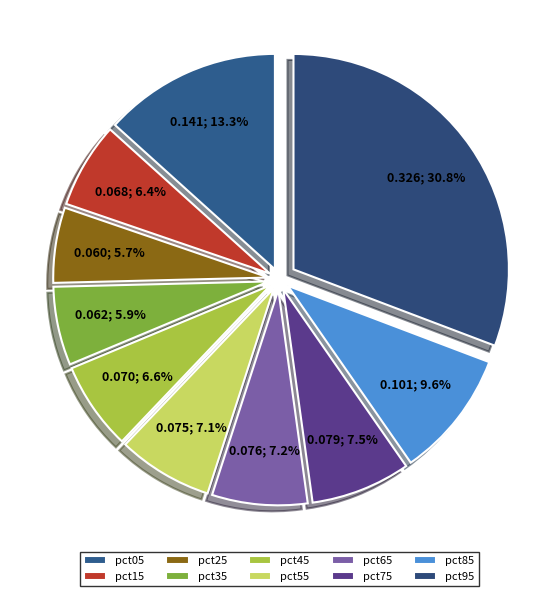

Is it true that pct55 is 7% of the pie?

True